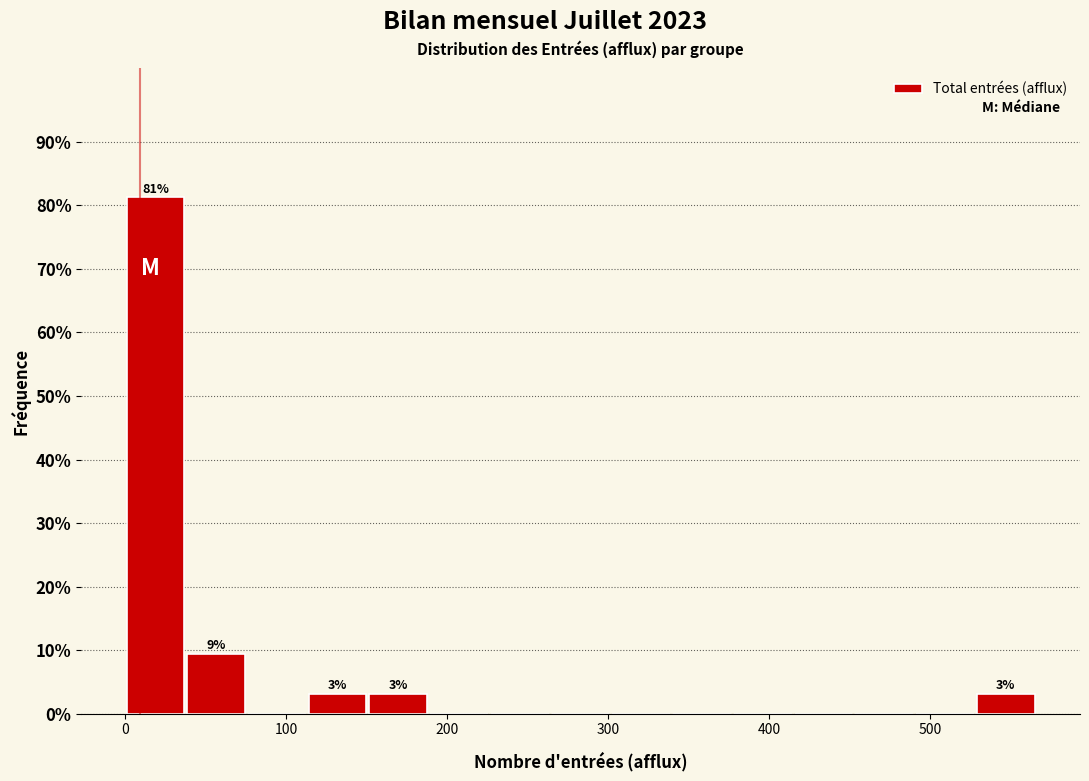

Around what value on the x-axis is the tallest bar? Give the approximate position of its centre, as read against the axis.

20